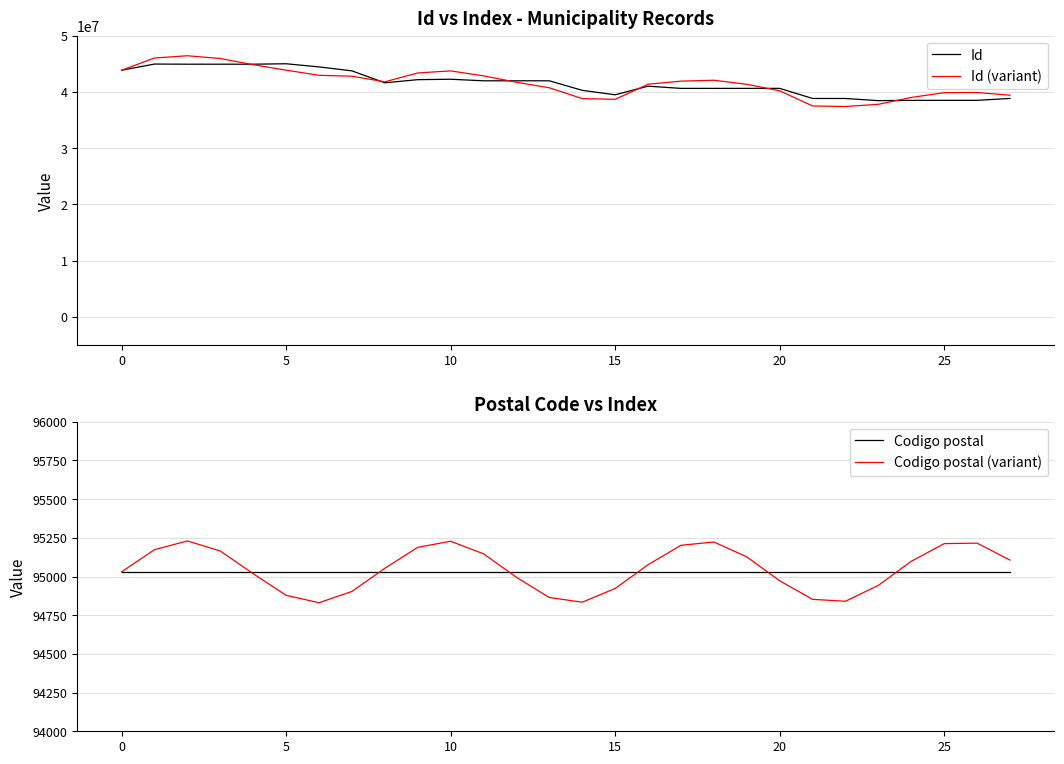

How many data points in Id are less than 41622436?

14